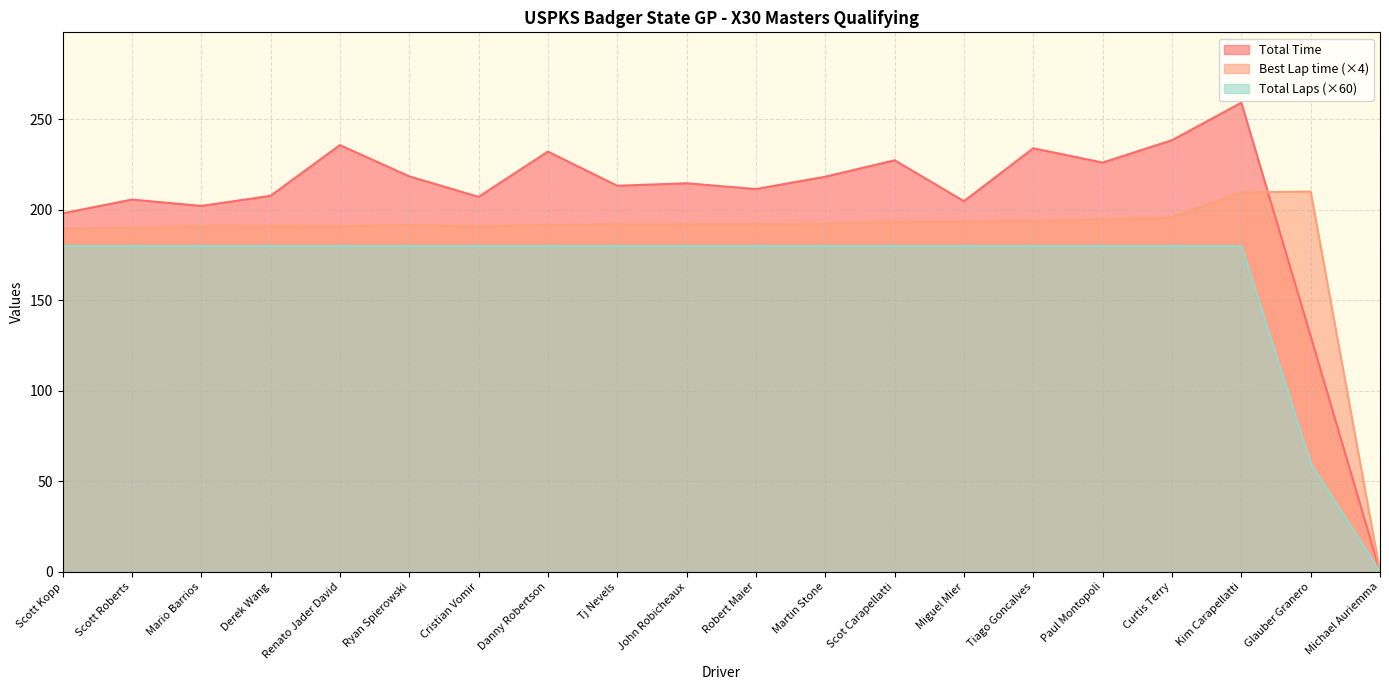

What is the sum of all Total Time values?

4084.5